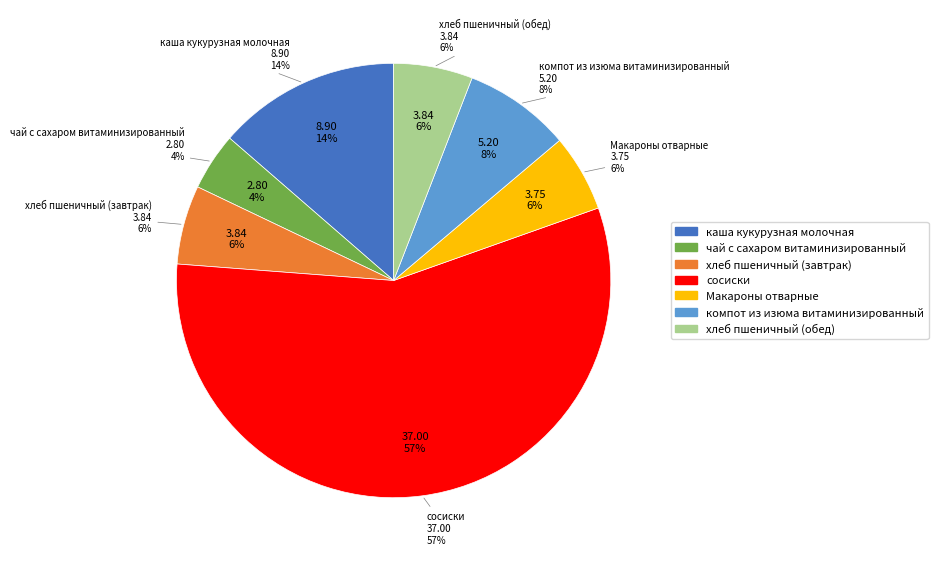

The компот из изюма витаминизированный slice represents 1% of the pie. True or false?

False